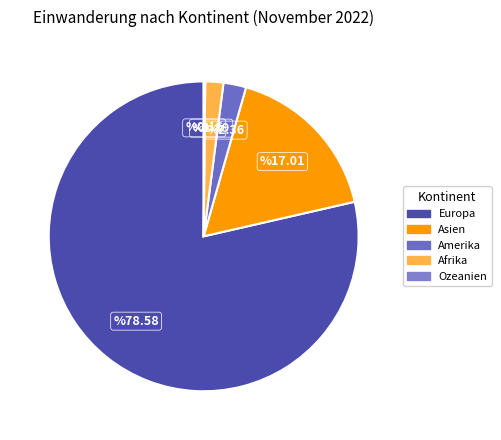

The Amerika slice represents 2% of the pie. True or false?

True